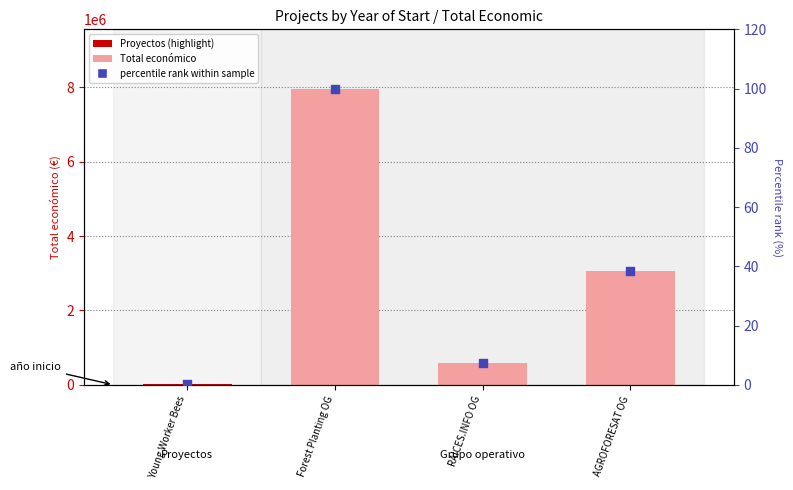

What is the total value across all series at Forest Planting OG?

7967513.0